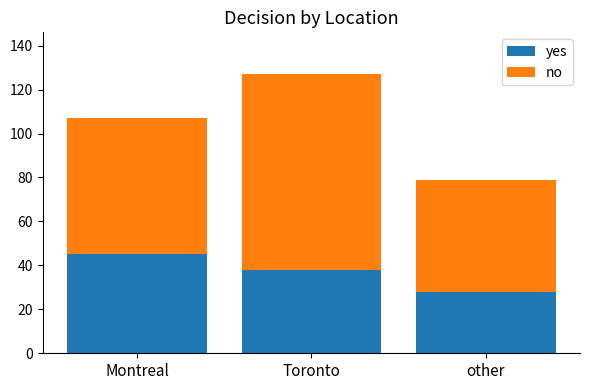

Rank the categories by yes value from highest to lowest.

Montreal, Toronto, other